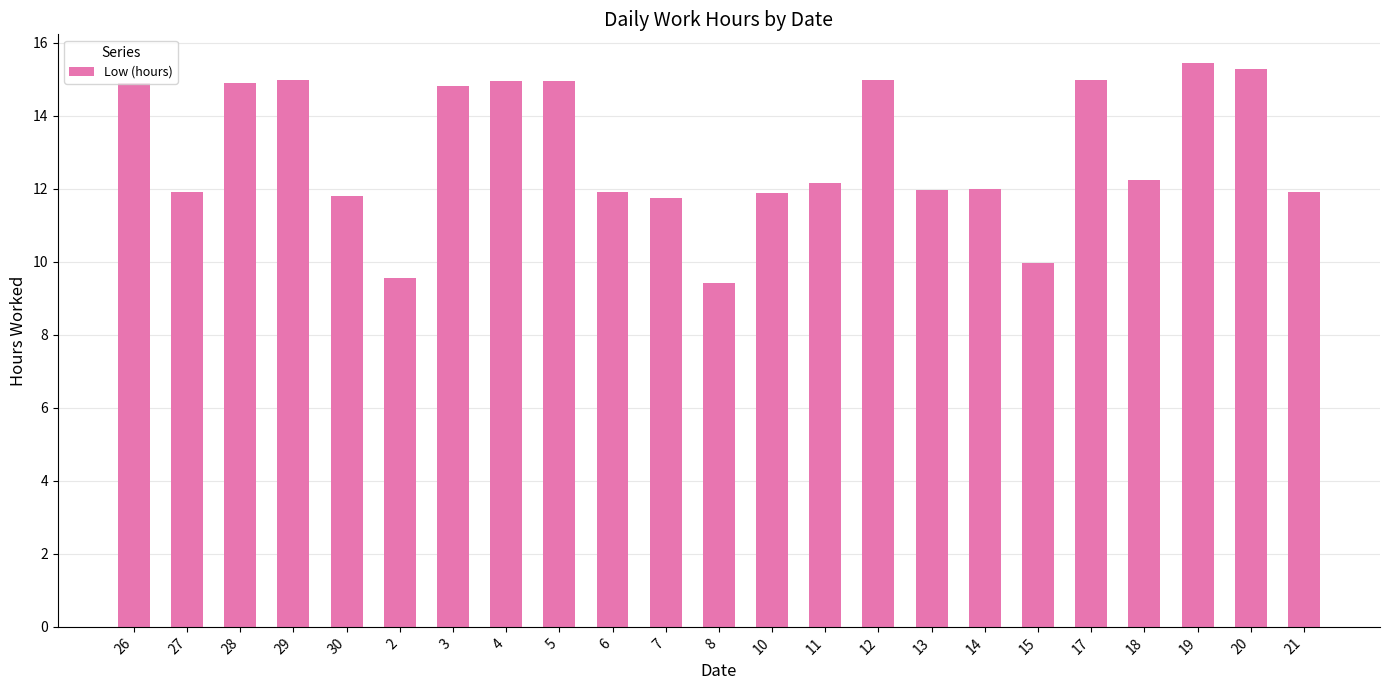

What is the label of the 14th bar from the right?

6